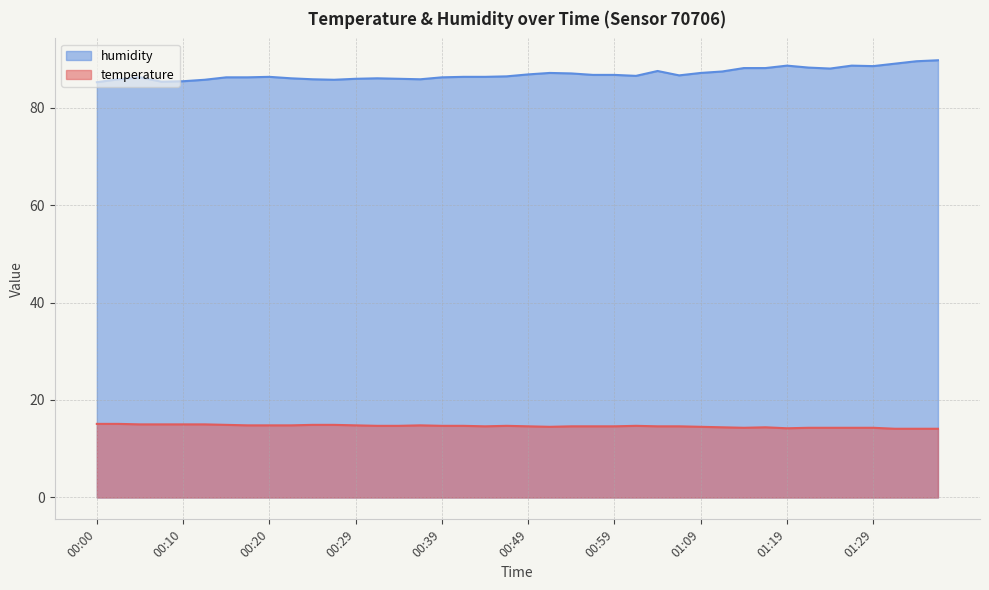

Between 01:01 and 01:33, which series saw the biggest shift?

humidity